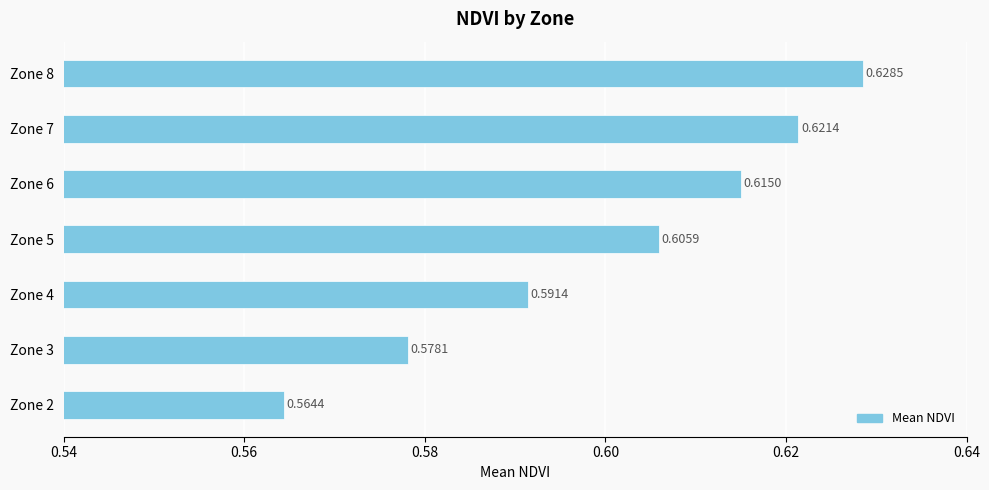

Between Zone 8 and Zone 6, which is larger?

Zone 8